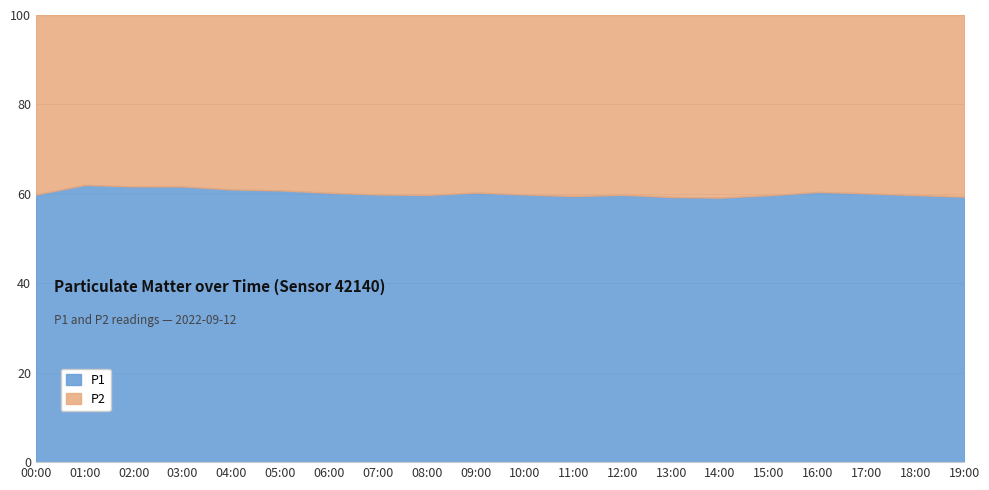

Which series changed the most between 05:00 and 07:00?

P1